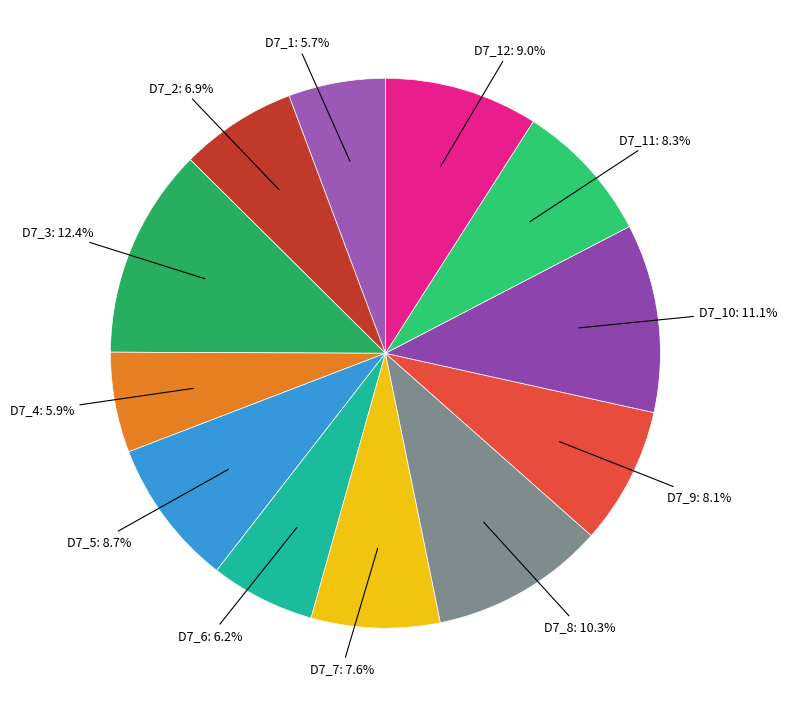

Count the number of slices in the pie.

12